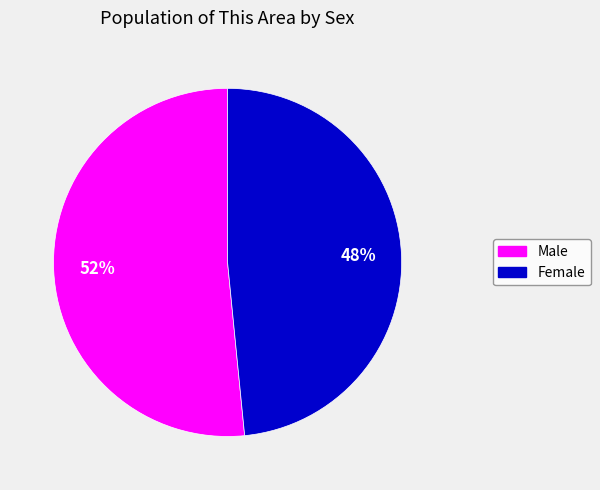

Is Female the majority of the pie?

No